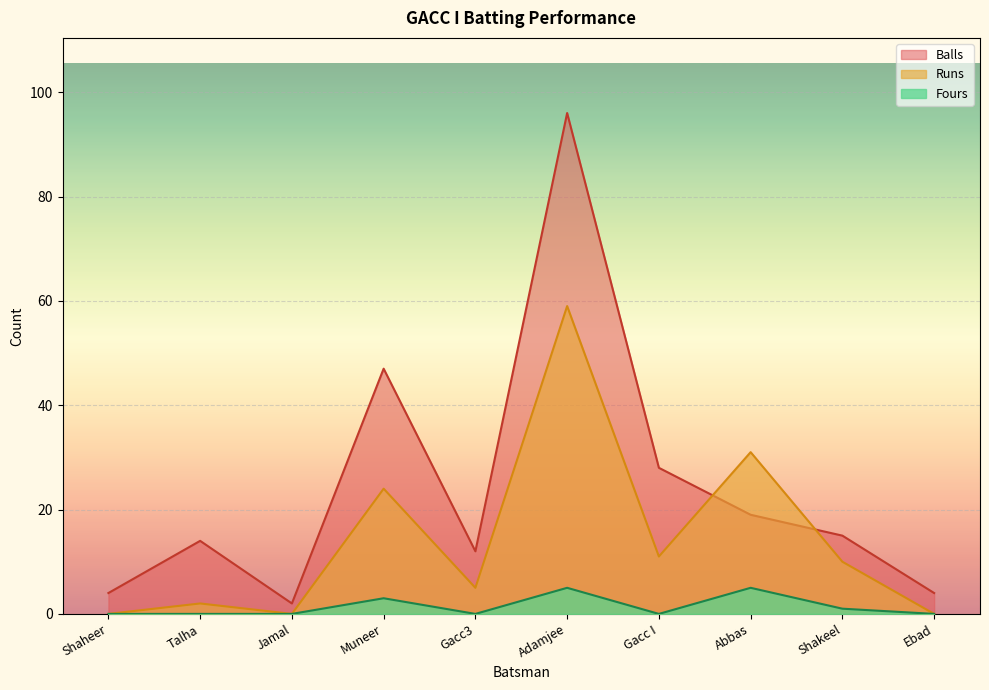

The Balls series shows 96 at Adamjee. True or false?

True